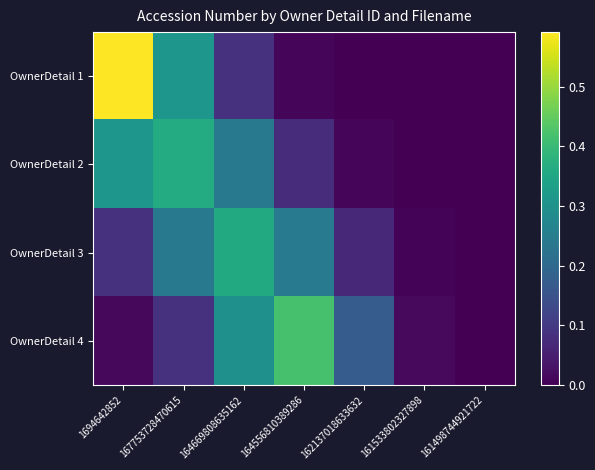

Reading right to left, transcribe all the data shown in this chart.

OwnerDetail 1: 161498744921722=0.0	161533802327898=0.0	162137018633632=0.0	164556810389286=0.0	164669808635162=0.1	167753728470615=0.3	1694642852=0.6
OwnerDetail 2: 161498744921722=0.0	161533802327898=0.0	162137018633632=0.0	164556810389286=0.1	164669808635162=0.2	167753728470615=0.4	1694642852=0.3
OwnerDetail 3: 161498744921722=0.0	161533802327898=0.0	162137018633632=0.1	164556810389286=0.2	164669808635162=0.4	167753728470615=0.2	1694642852=0.1
OwnerDetail 4: 161498744921722=0.0	161533802327898=0.0	162137018633632=0.2	164556810389286=0.4	164669808635162=0.3	167753728470615=0.1	1694642852=0.0